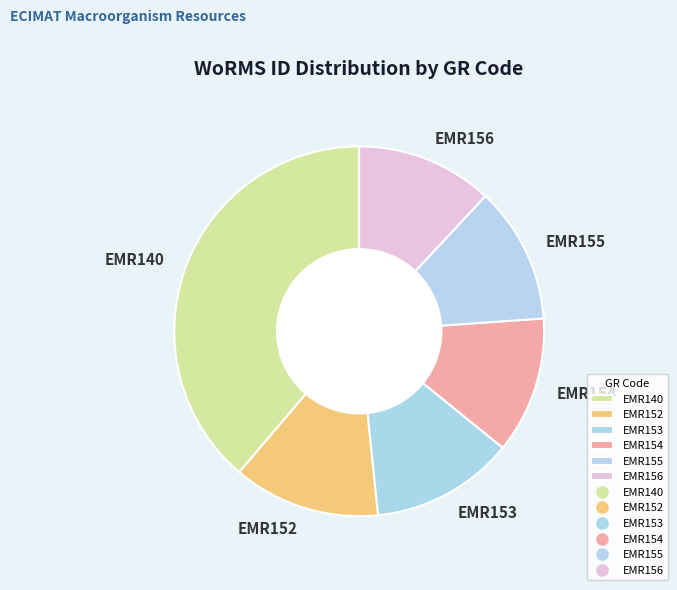

Count the number of slices in the pie.

6